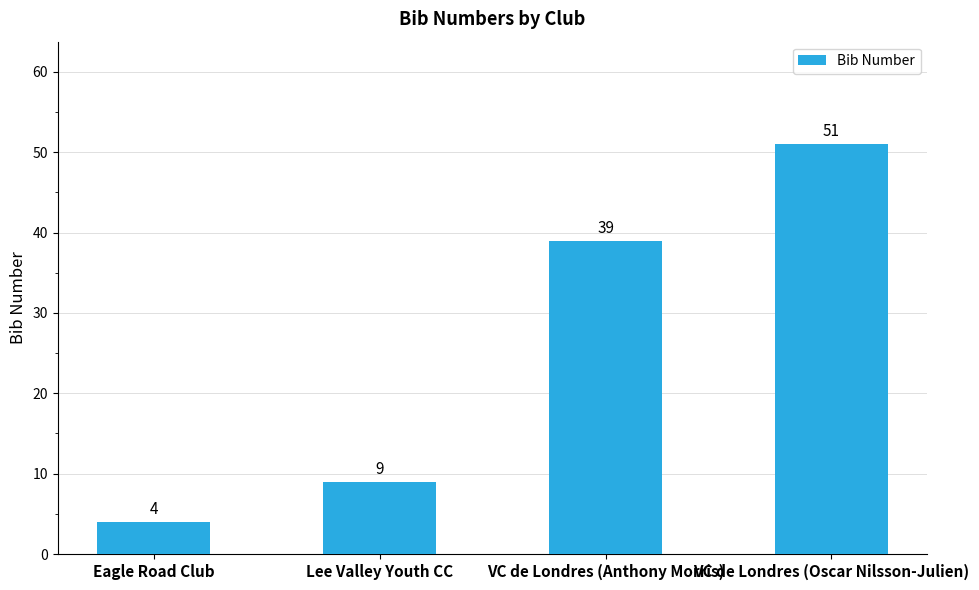

How many bars are there in total?

4